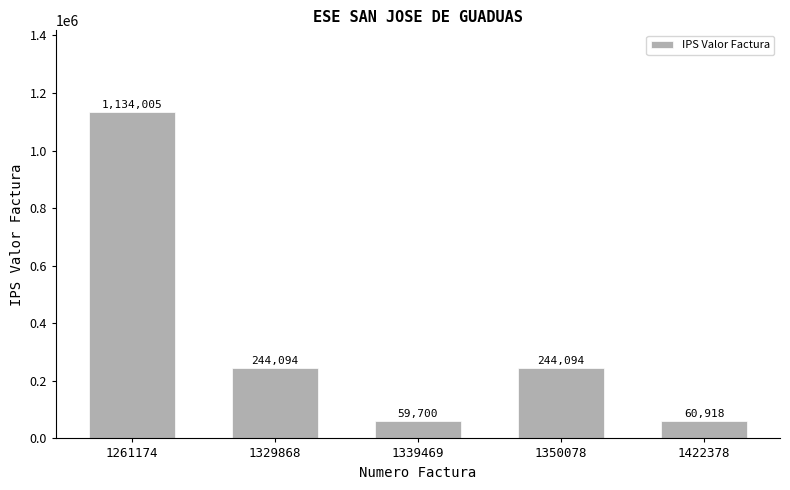

Where does the data first go above 244094?

1261174